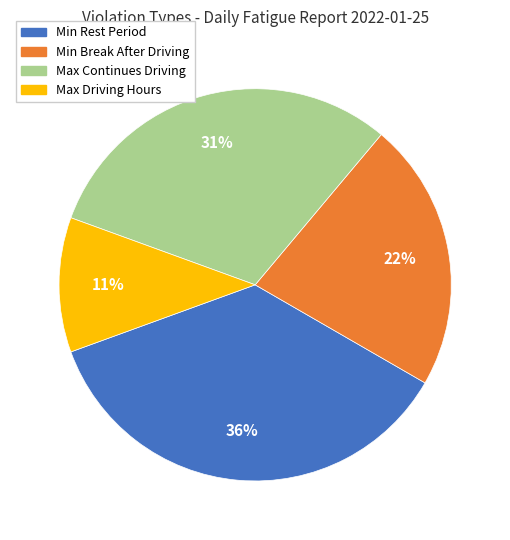

Is there any slice that represents more than half of the pie?

No